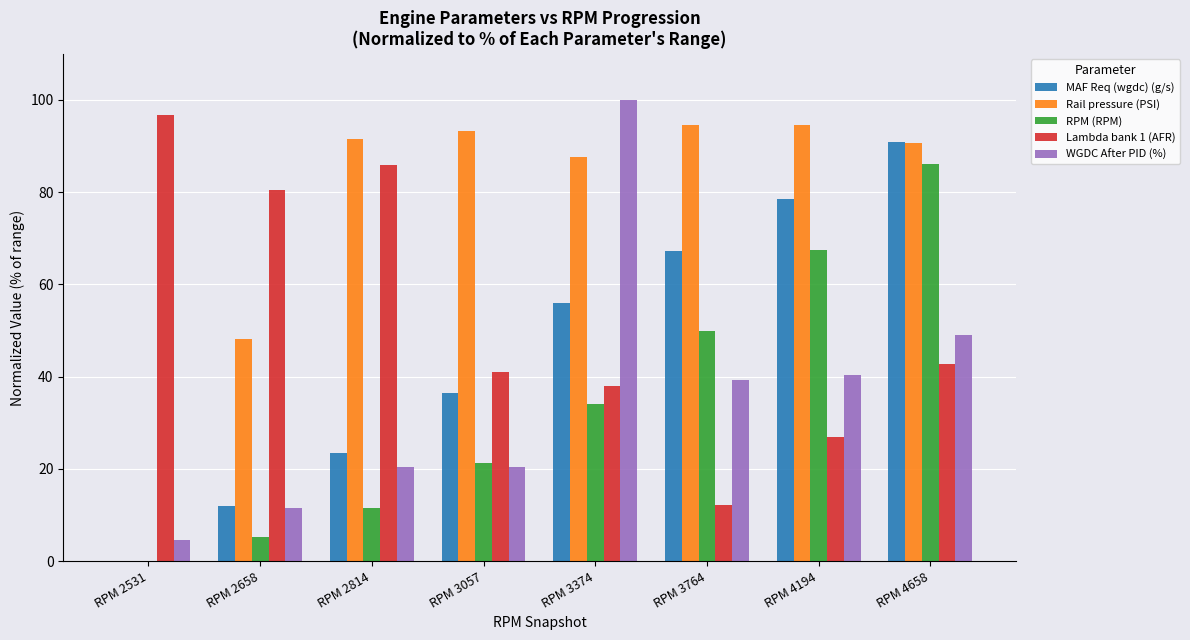

How many categories are shown in the chart?

8